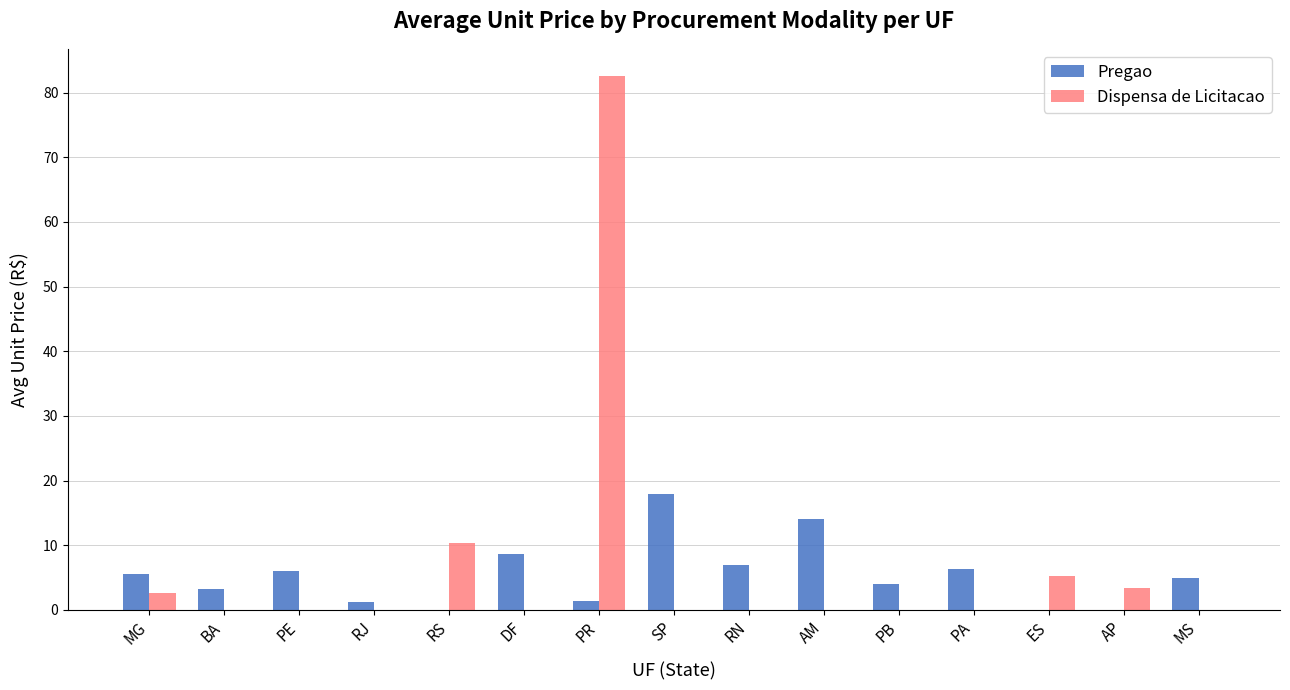

The Dispensa de Licitacao series shows 82.6 at PR. True or false?

True